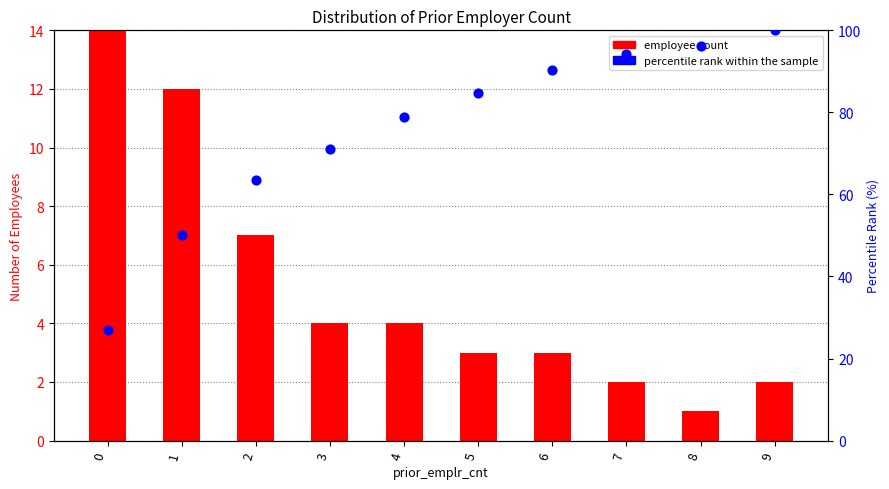

Which series contains the highest Y value?

percentile rank within the sample